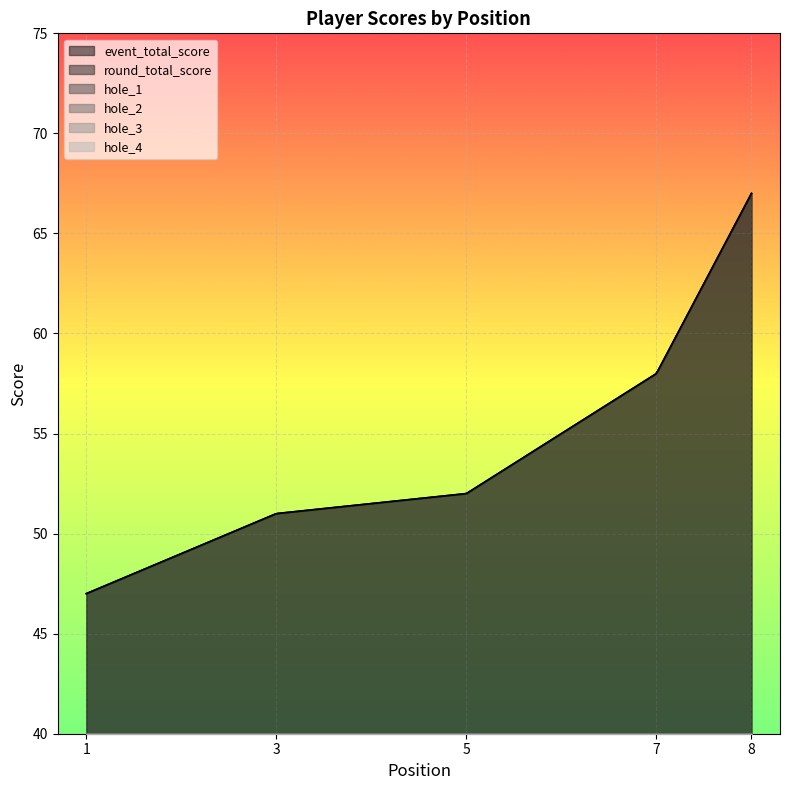

Between 1 and 1, which series saw the biggest shift?

hole_2